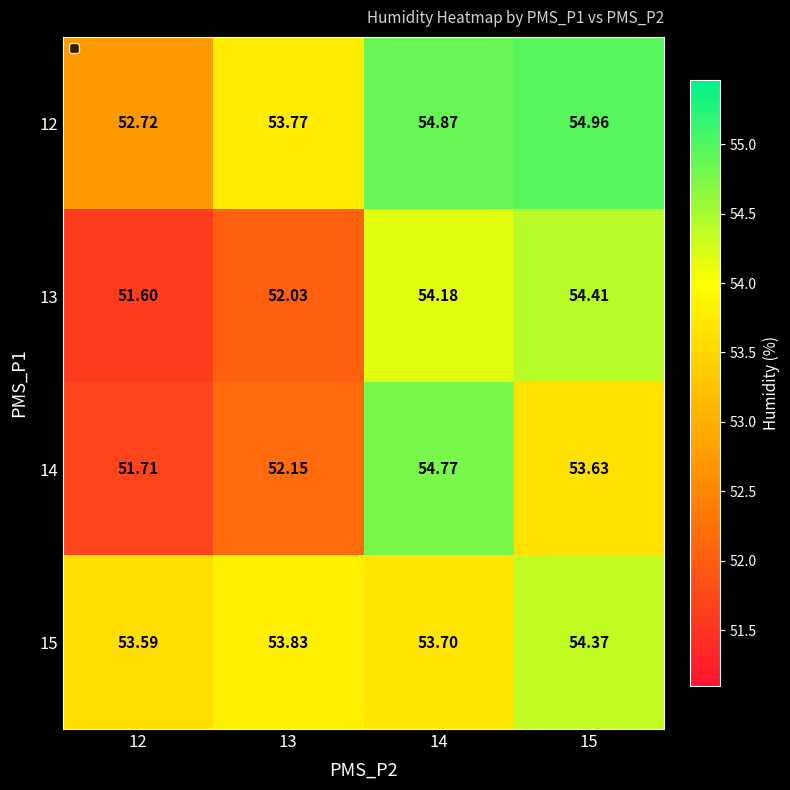

At how many categories does at least one series exceed 52?

4